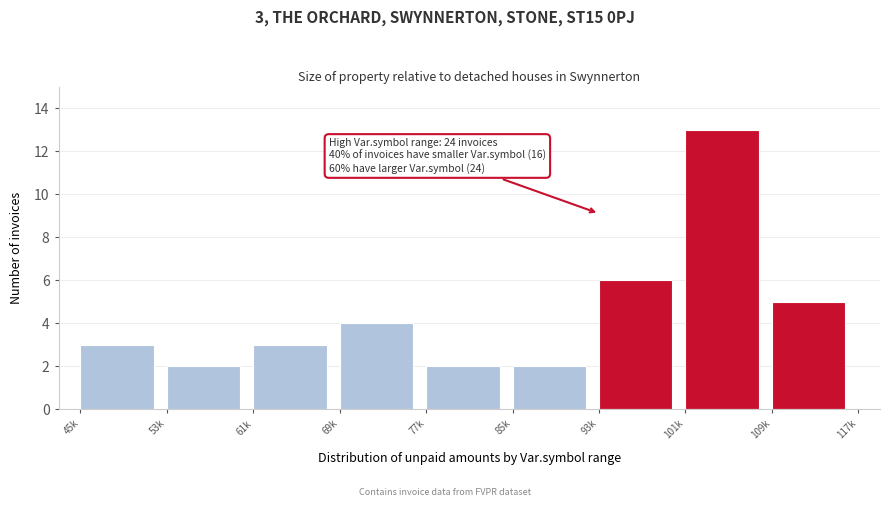

Reading right to left, transcribe all the data shown in this chart.

5	13	6	2	2	4	3	2	3